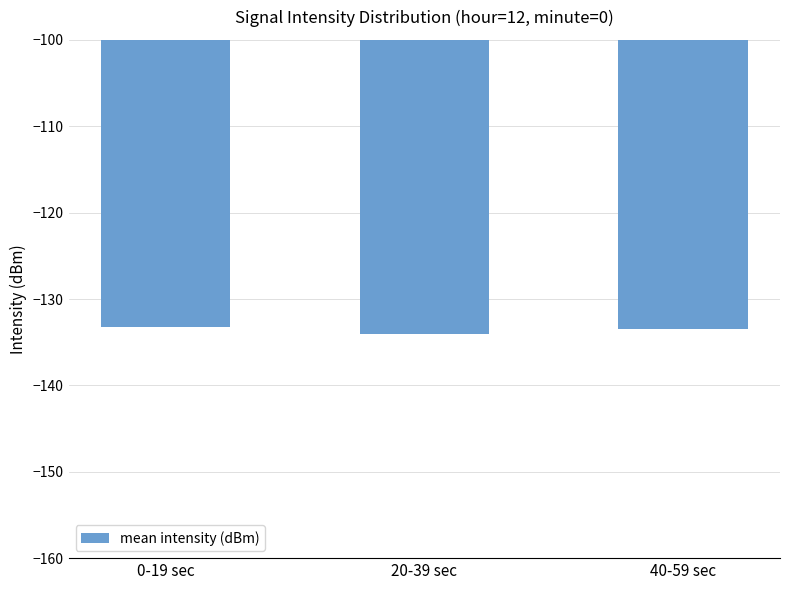

What is the minimum value shown in the chart?

-134.0